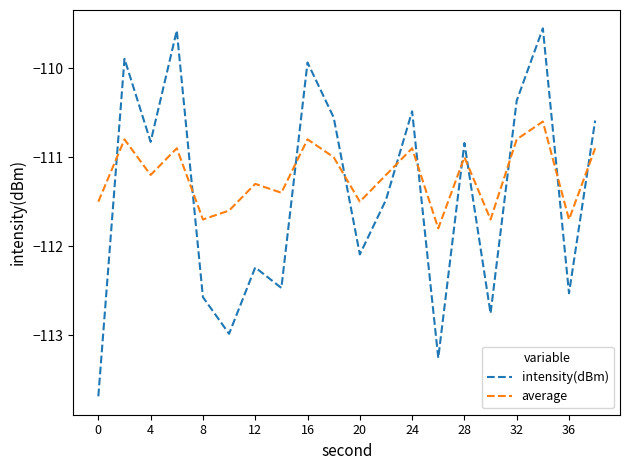

After their last crossing, which series has the higher values: intensity(dBm) or average?

intensity(dBm)